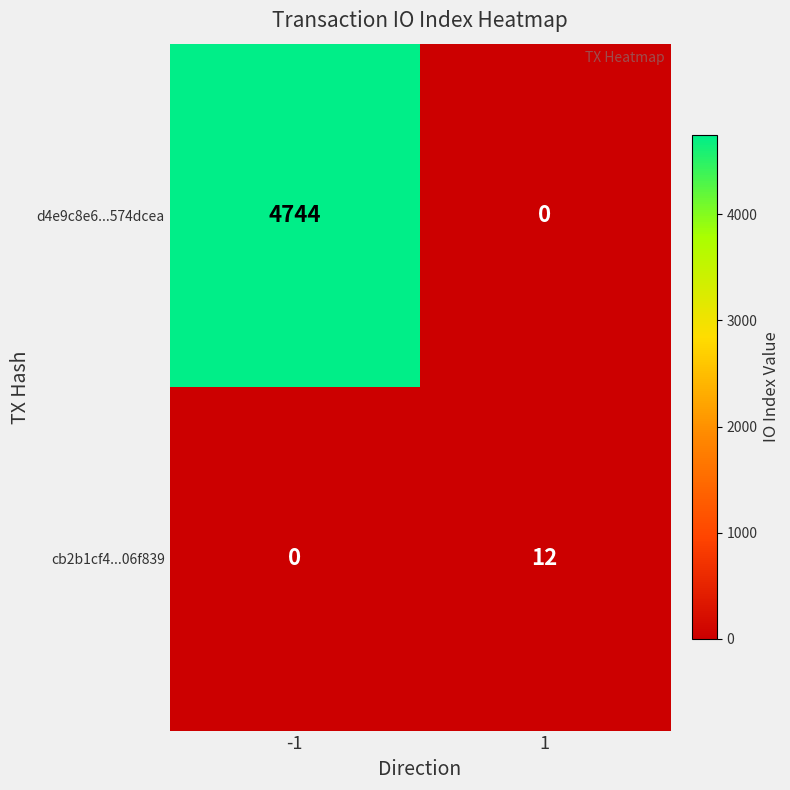

Between -1 and 1, which series saw the biggest shift?

d4e9c8e6...574dcea